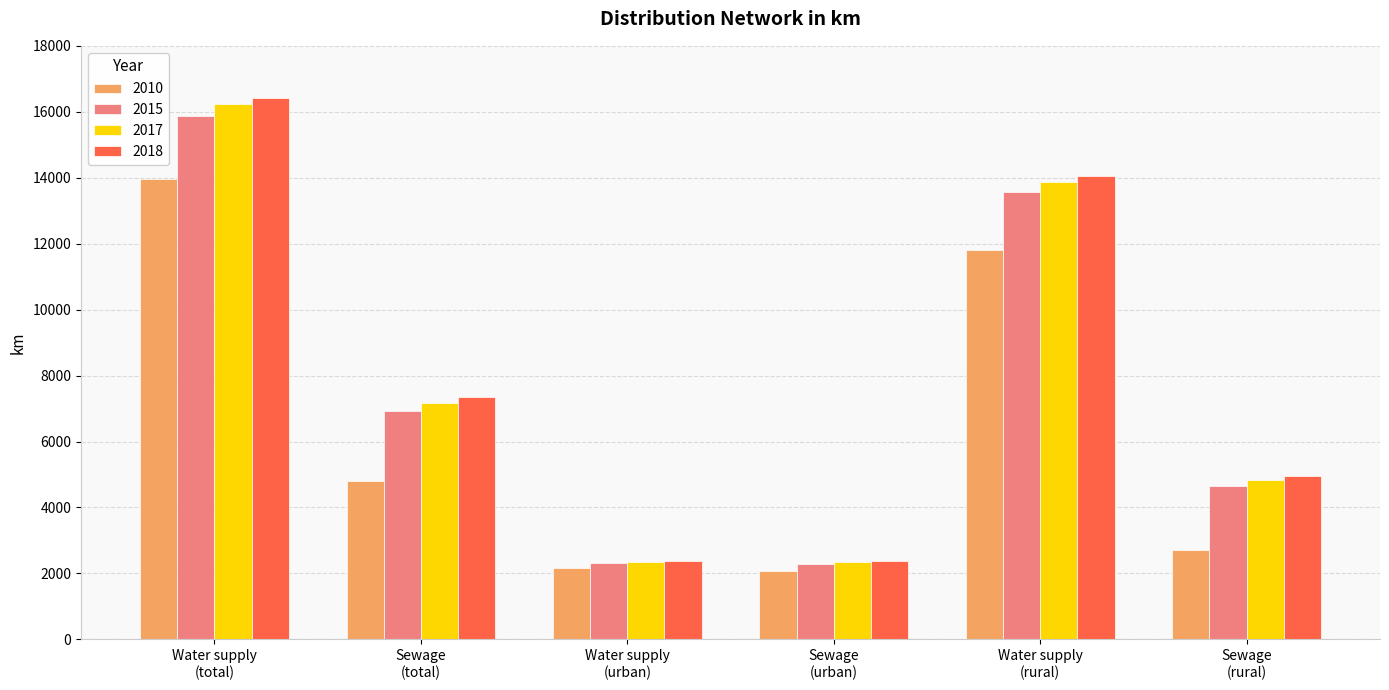

Which series has the largest range (max minus min)?

2018